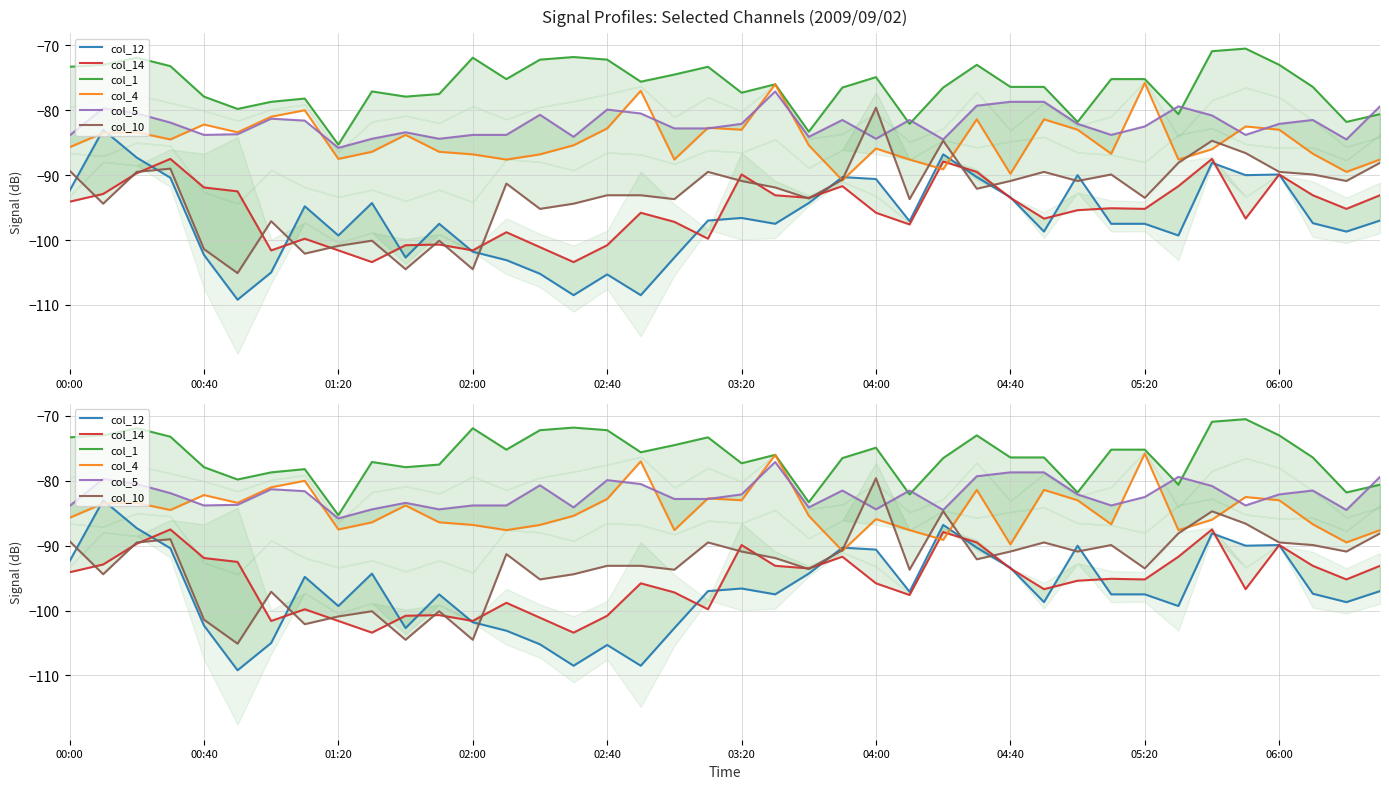

What is the label of the 7th point from the left?

04:00